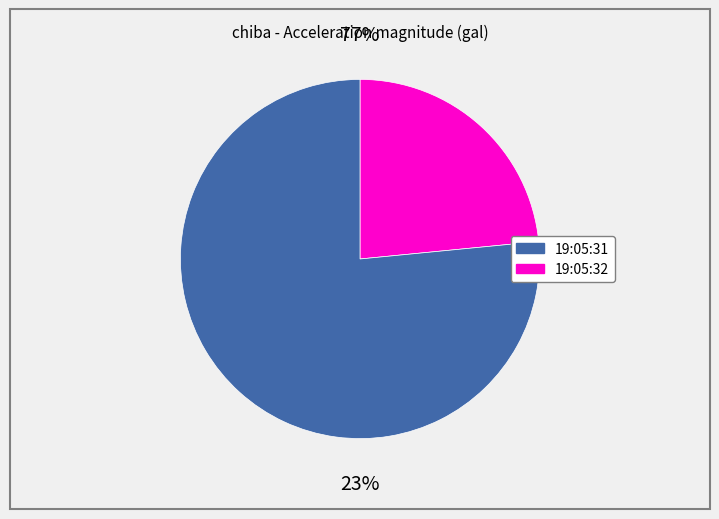

True or false: 19:05:31 accounts for 1% of the total.

False